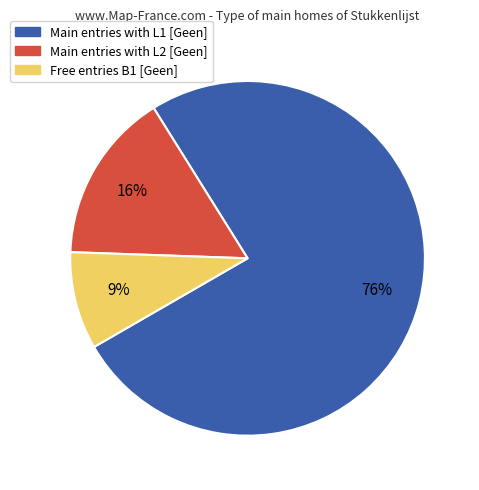

To the nearest percent, what is the average slice percentage?

33%